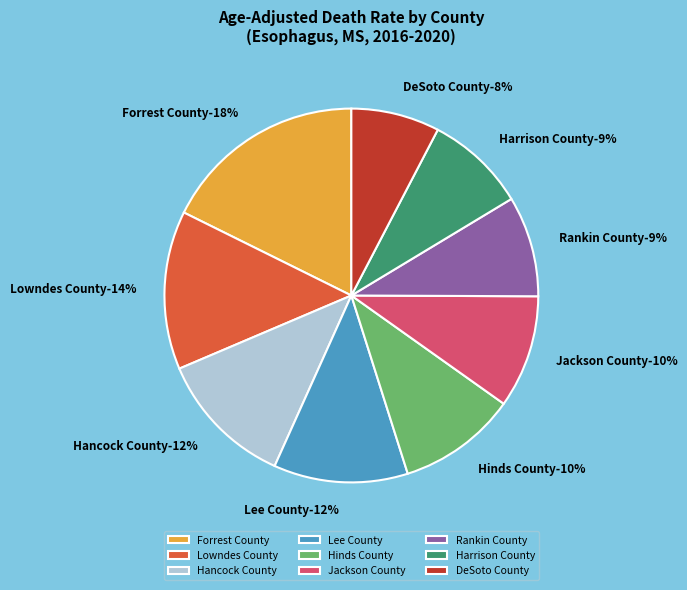

Which category has the smallest portion of the pie?

DeSoto County